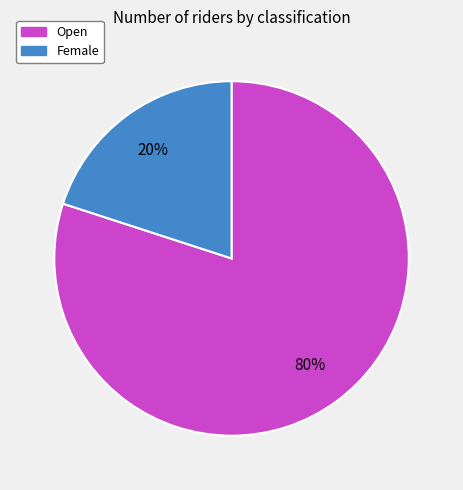

To the nearest percent, what portion does Female represent?

20%